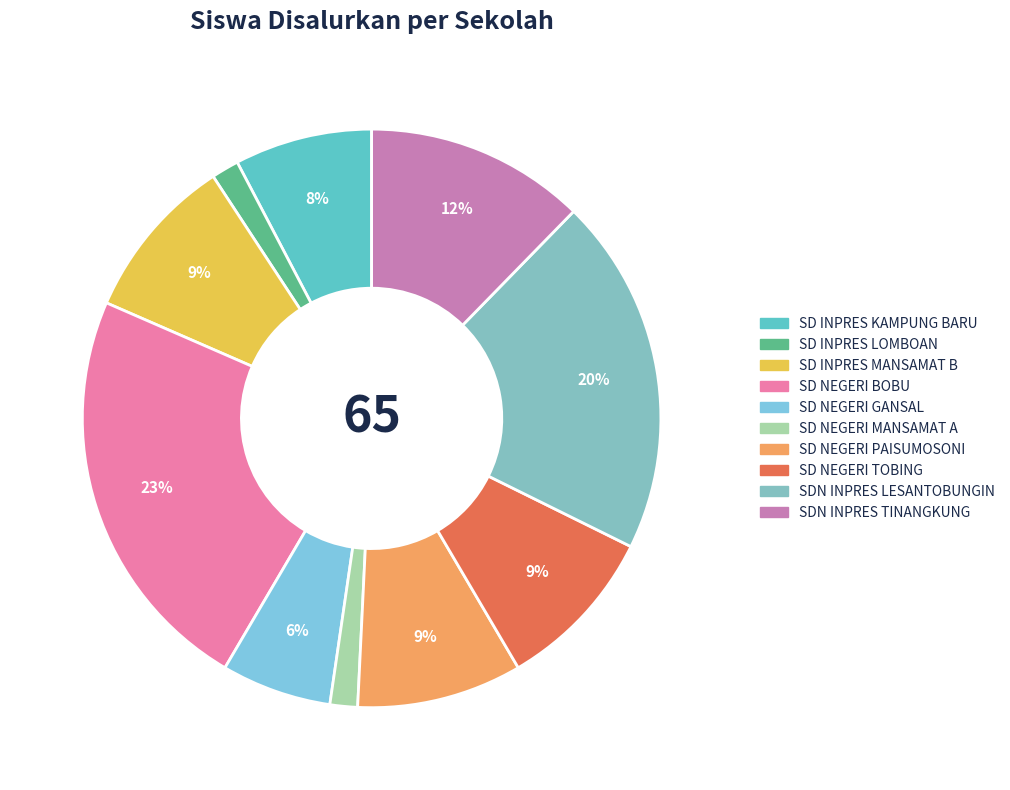

Which slice is the smallest?

SD INPRES LOMBOAN